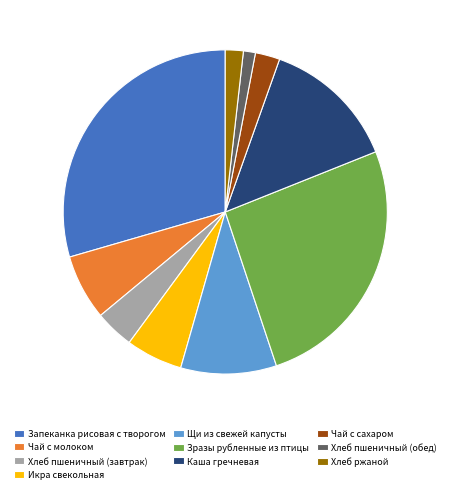

Which slice is the largest?

Запеканка рисовая с творогом